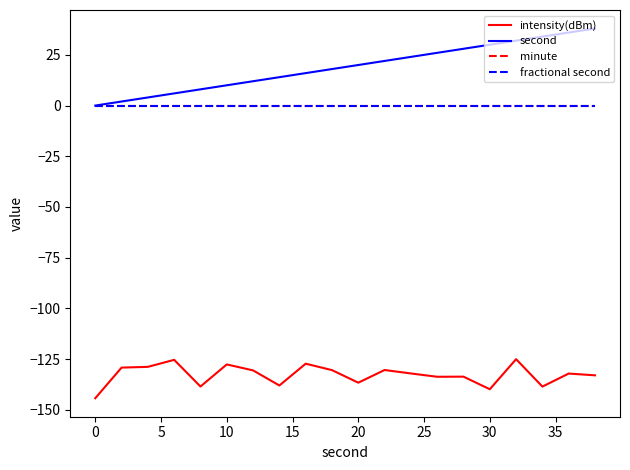

Reading left to right, what are all the values shown in this chart?

intensity(dBm): -144.3	-129.2	-128.8	-125.3	-138.5	-127.6	-130.5	-138.0	-127.2	-130.4	-136.6	-130.4	-132.1	-133.7	-133.6	-139.8	-125.0	-138.5	-132.1	-133.0
second: 0.0	2.0	4.0	6.0	8.0	10.0	12.0	14.0	16.0	18.0	20.0	22.0	24.0	26.0	28.0	30.0	32.0	34.0	36.0	38.0
minute: 0.0	0.0	0.0	0.0	0.0	0.0	0.0	0.0	0.0	0.0	0.0	0.0	0.0	0.0	0.0	0.0	0.0	0.0	0.0	0.0
fractional second: 0.0	0.0	0.0	0.0	0.0	0.0	0.0	0.0	0.0	0.0	0.0	0.0	0.0	0.0	0.0	0.0	0.0	0.0	0.0	0.0